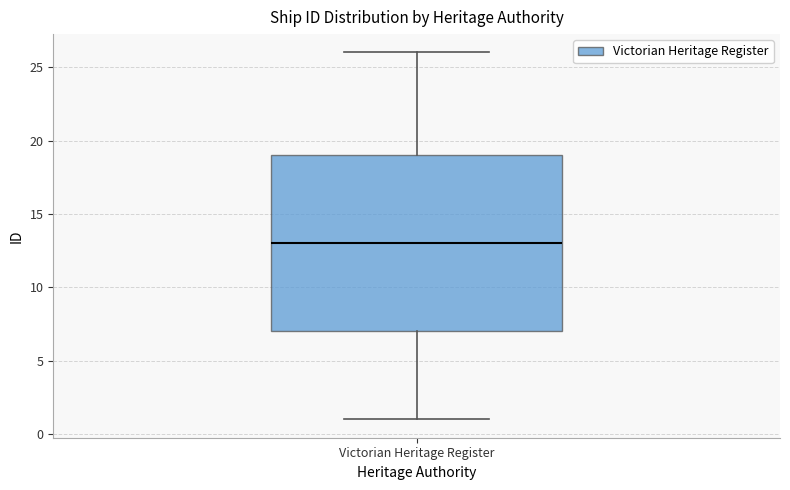

Where does the median line of the box for Victorian Heritage Register sit on the y-axis? The values are not printed on the chart, so give them approximately, as read against the axis.

13